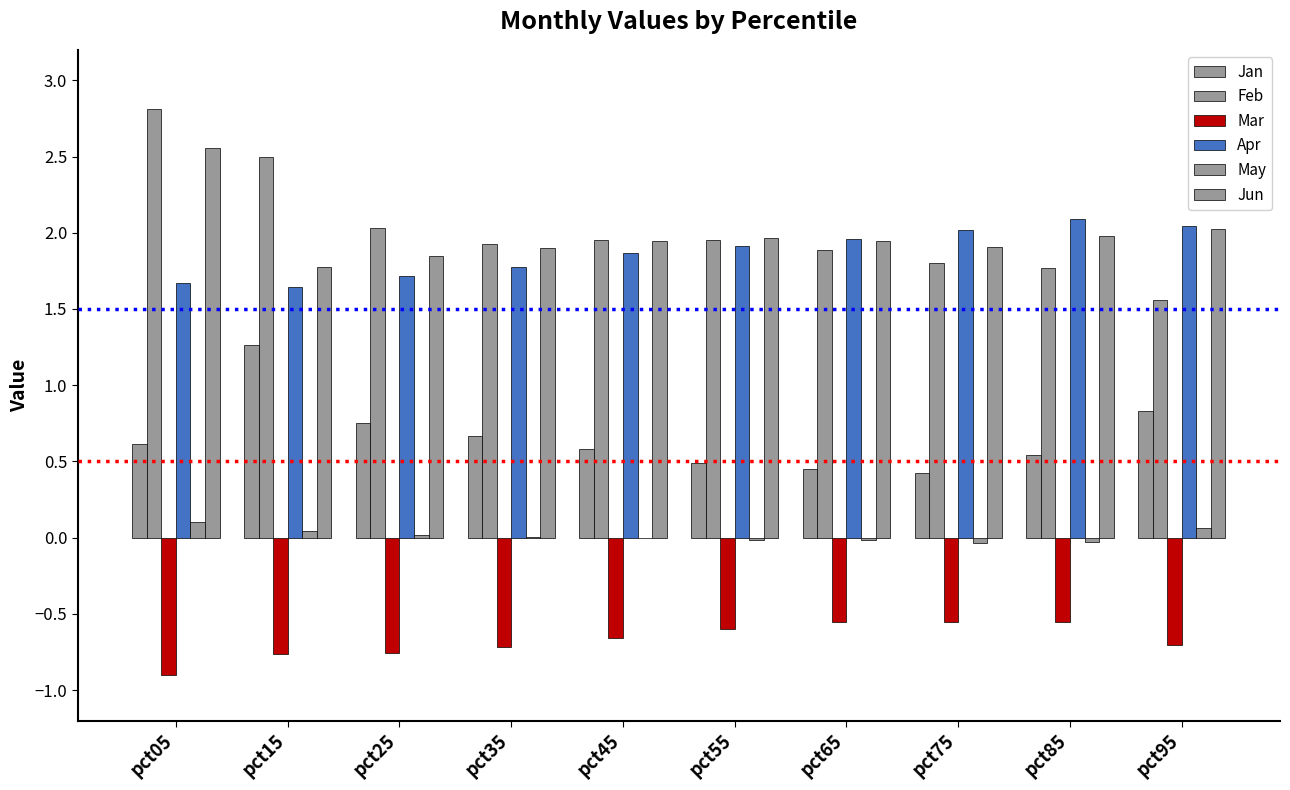

Where is Jan nearest to the value 0?

pct75